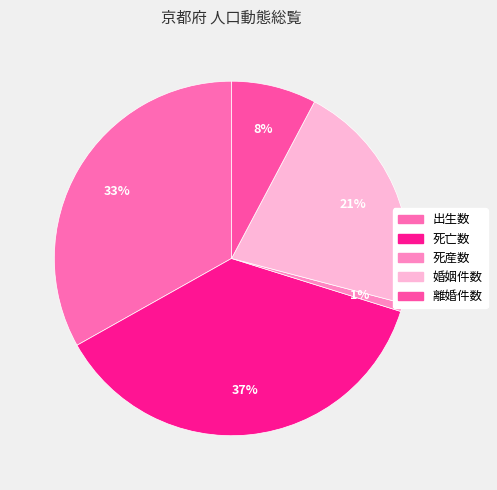

To the nearest percent, what is the difference between the 死亡数 and 離婚件数 slice percentages?

29%